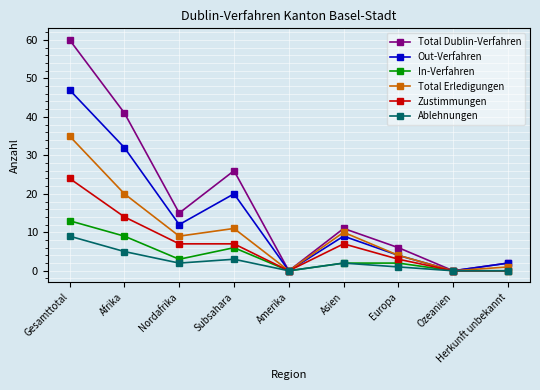

At which category does In-Verfahren reach its first local peak?

Subsahara